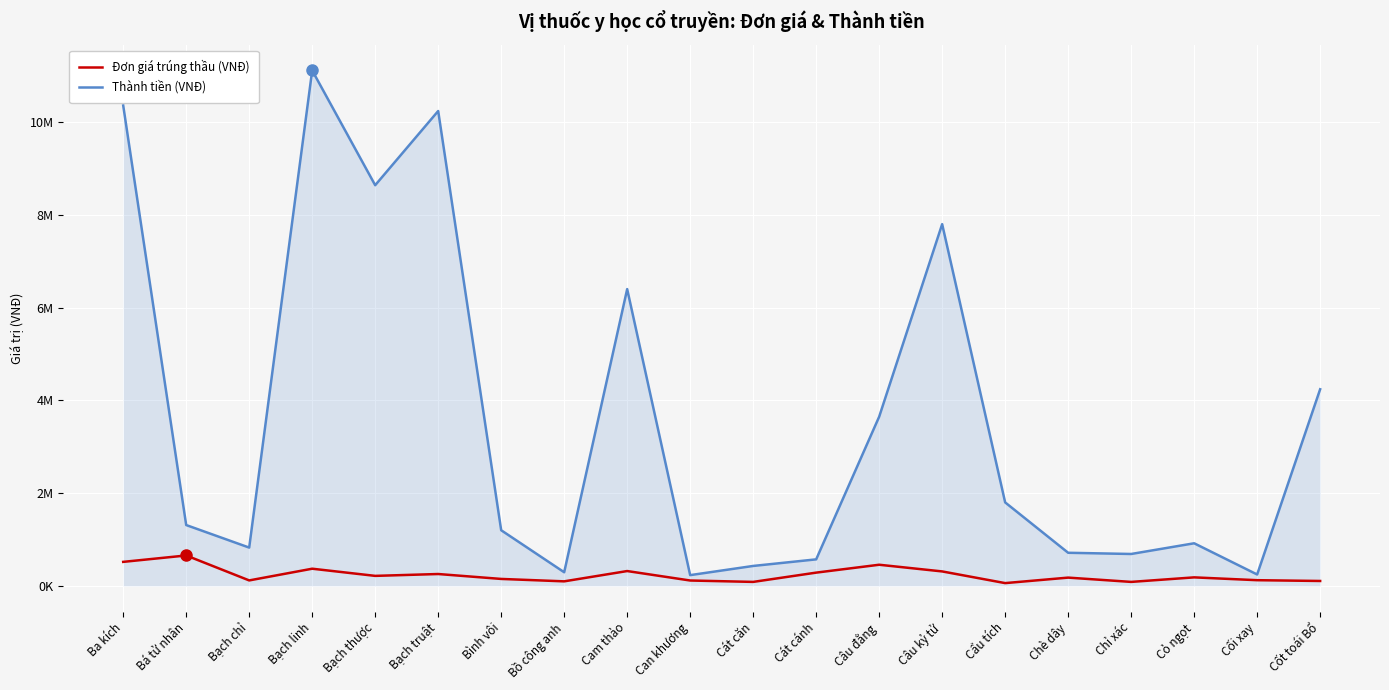

Is it true that Đơn giá trúng thầu (VNĐ) equals 98000 at Bồ công anh?

True